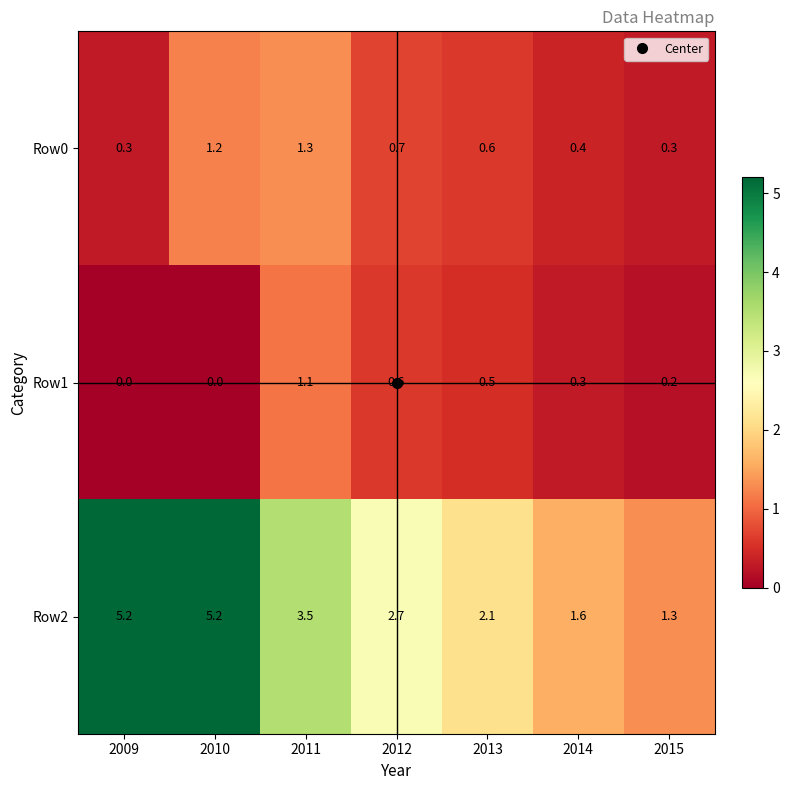

What is the total value across all series at 2014?

2.3